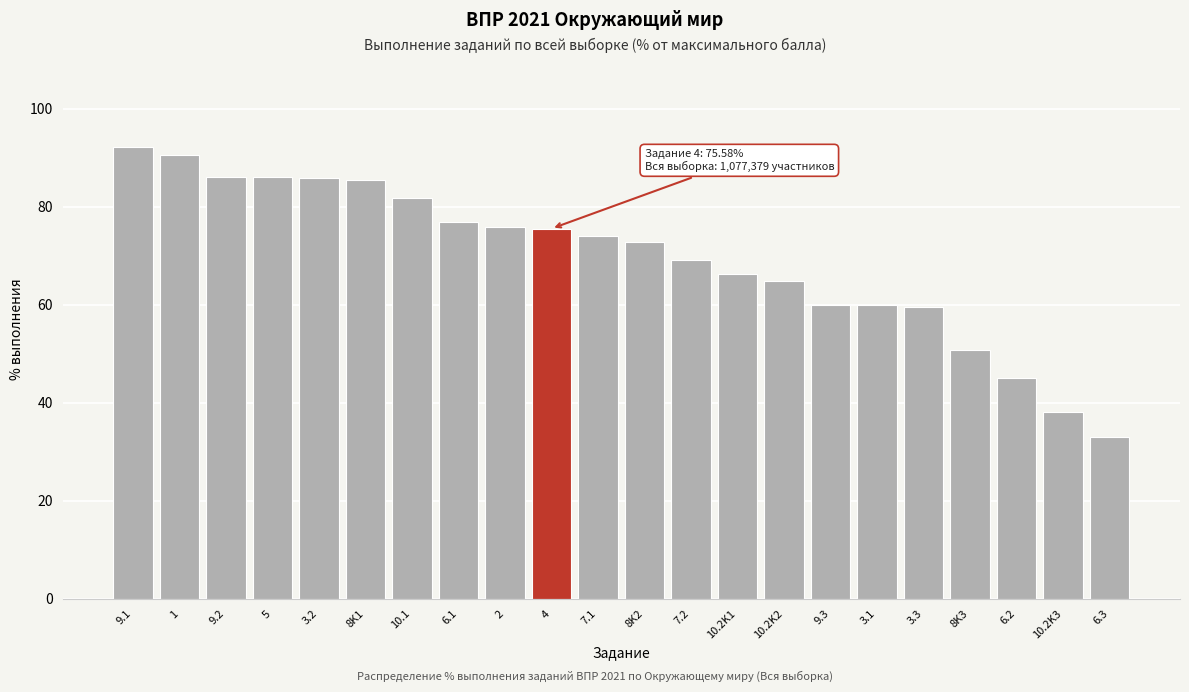

What is the label of the 18th bar from the left?

3.3